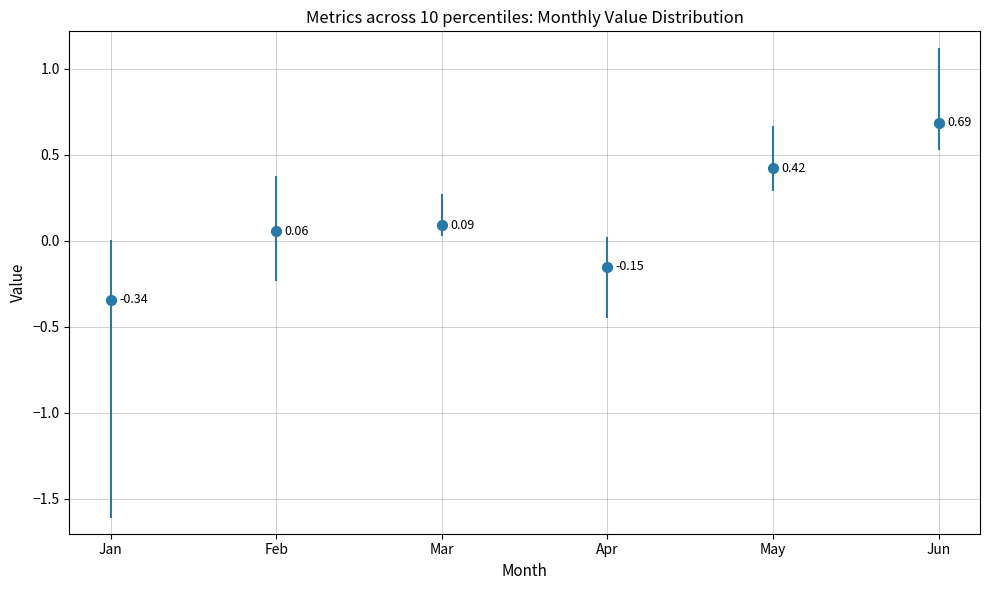

What is the range of Y values (max minus min)?

1.0